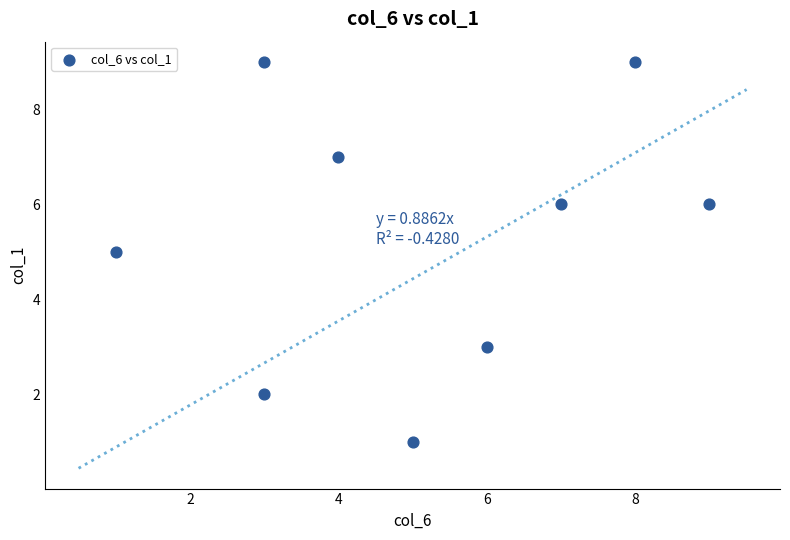

What is the range of Y values (max minus min)?

8